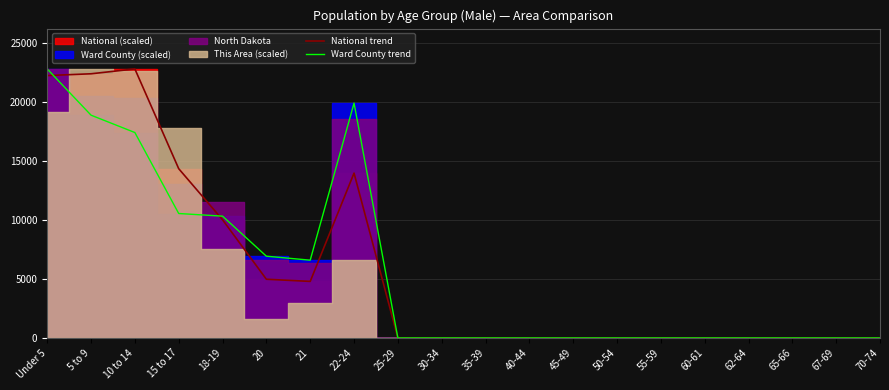

How many values in National trend are above zero?

8